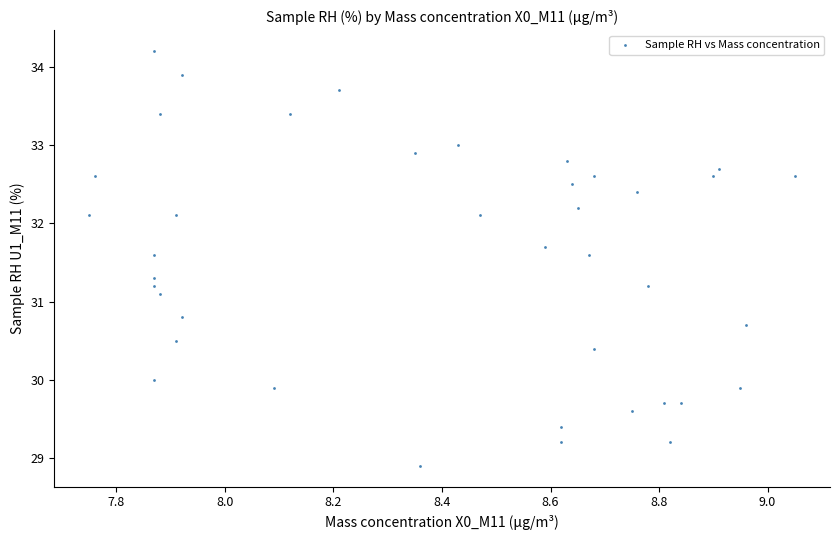

What Y value in the scatter plot is closest to 31?

31.1